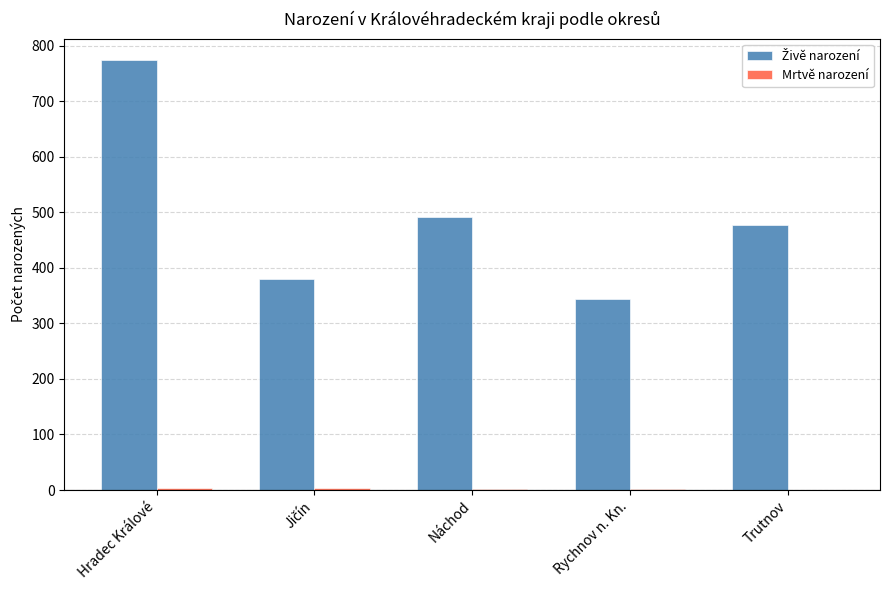

At which category is the sum across all series the highest?

Hradec Králové